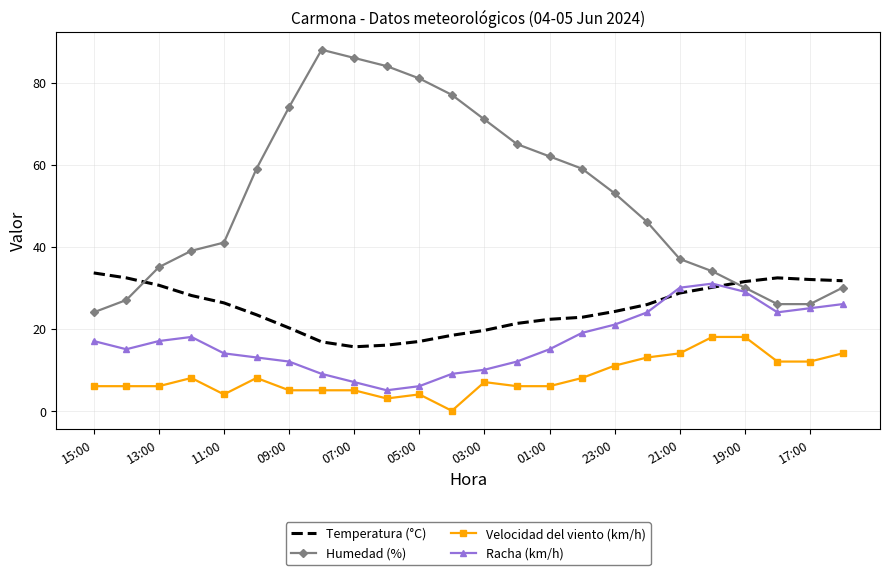

True or false: Temperatura (°C) and Velocidad del viento (km/h) intersect in this chart.

False